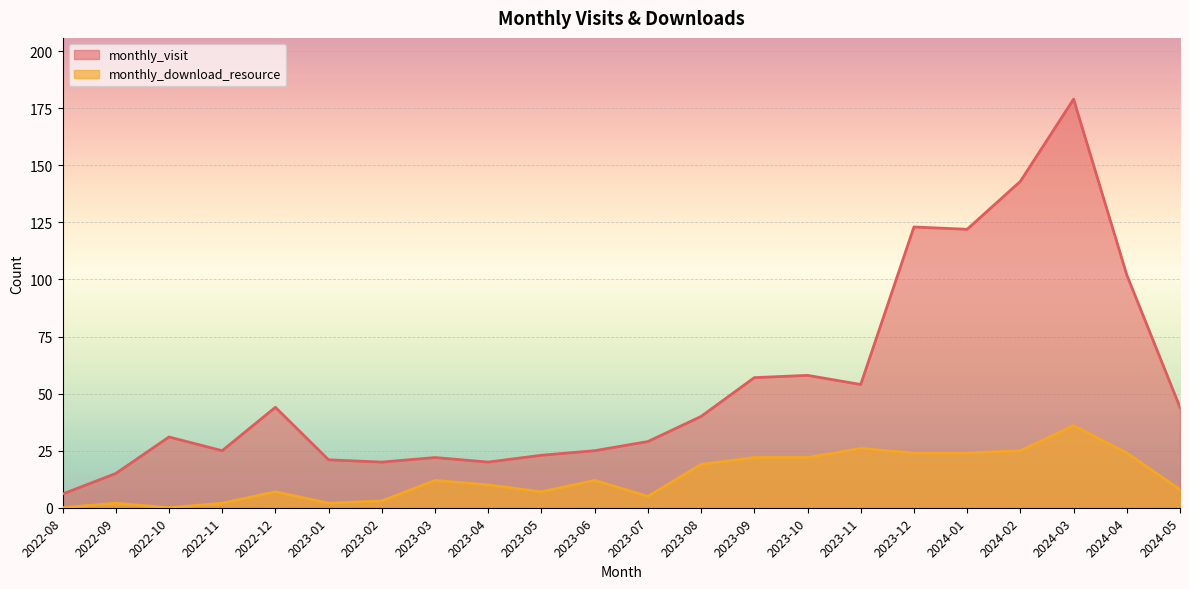

At which category does the chart reach its minimum across all series?

2022-08